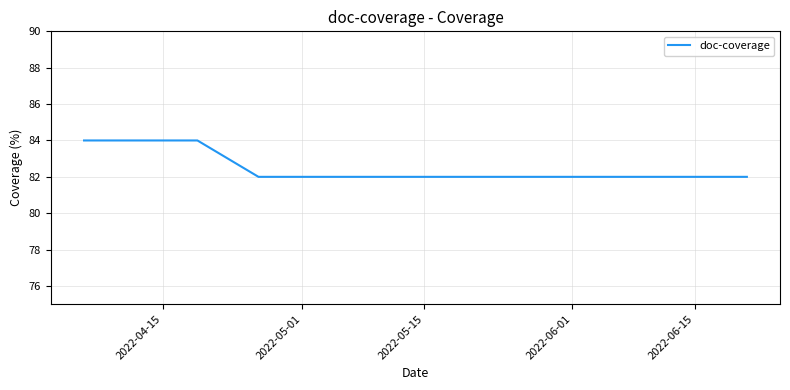

What is the sum of all values?

496